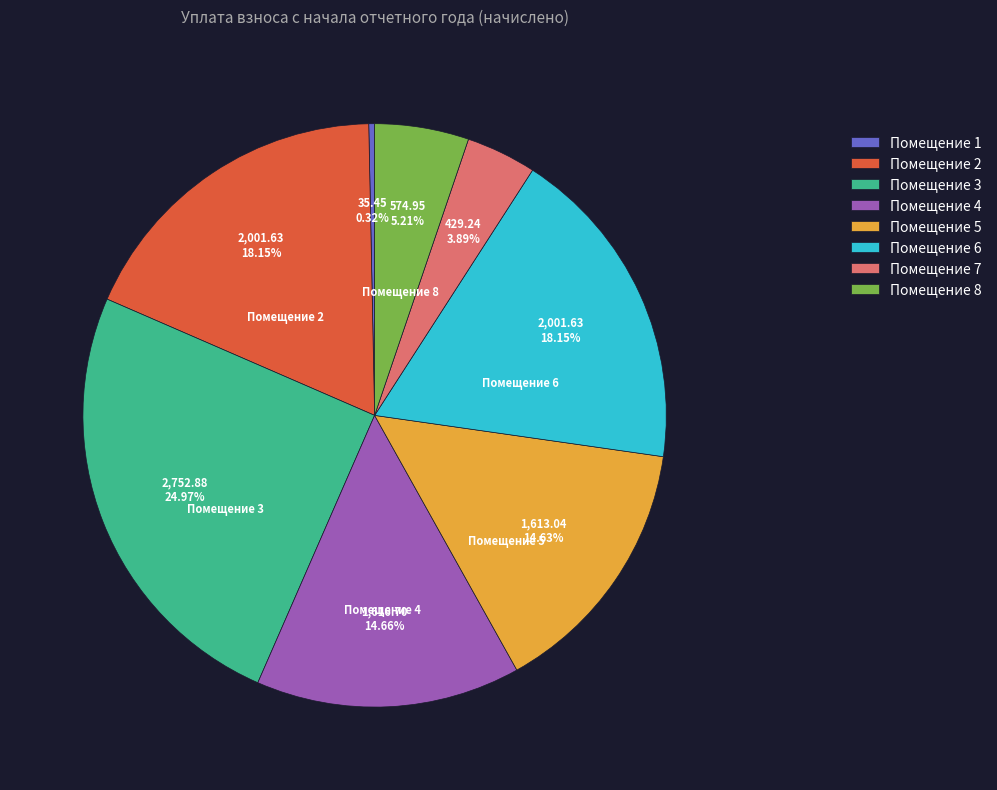

What is the ratio of the value at Помещение 6 to the value at Помещение 8?

3.5